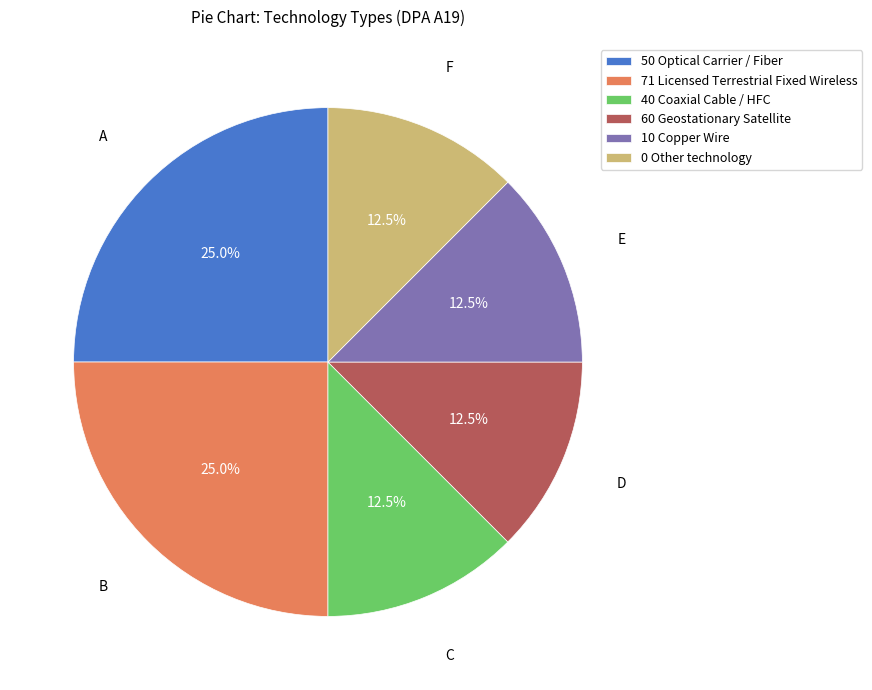

Is there a majority slice in this chart?

No